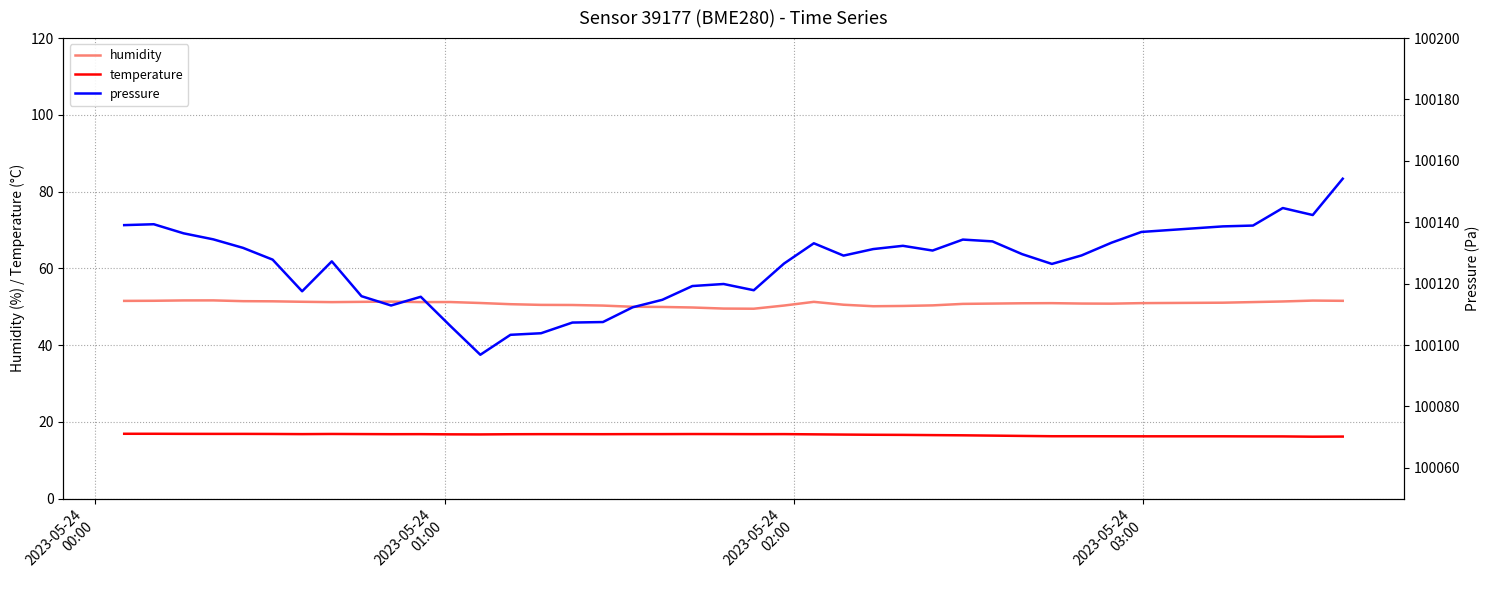

What is the highest value of the humidity series?

51.6